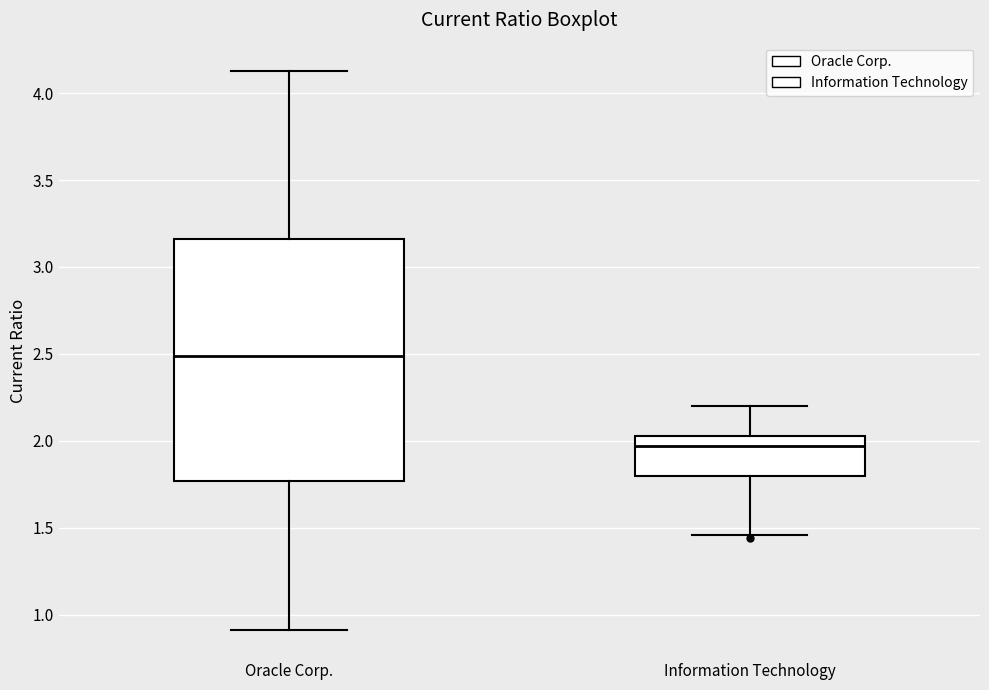

Which box's median line is the highest?

Oracle Corp.